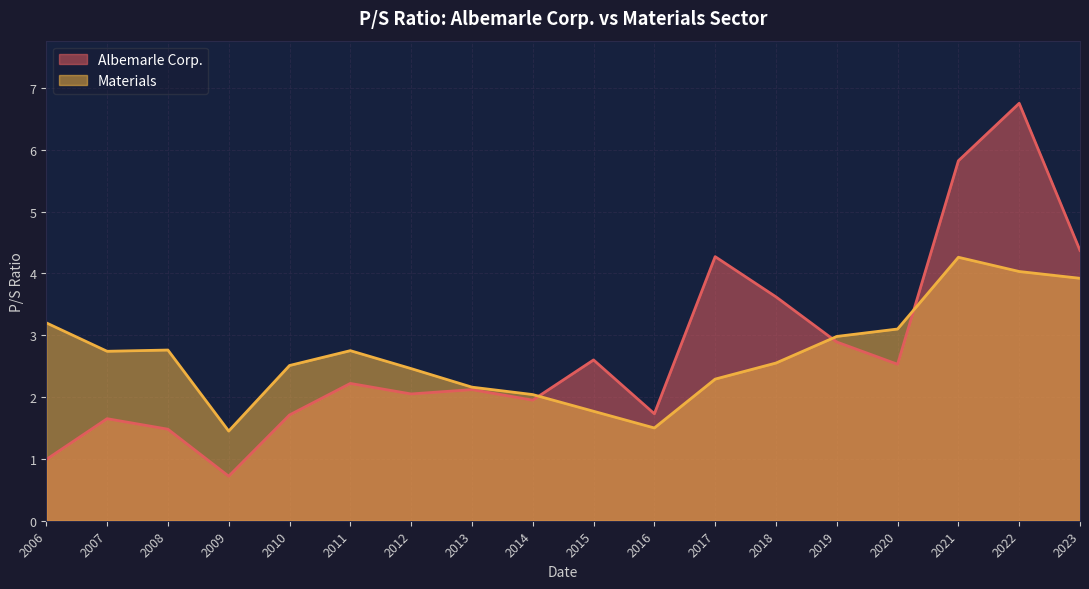

Between 2008 and 2020, which series saw the biggest shift?

Albemarle Corp.